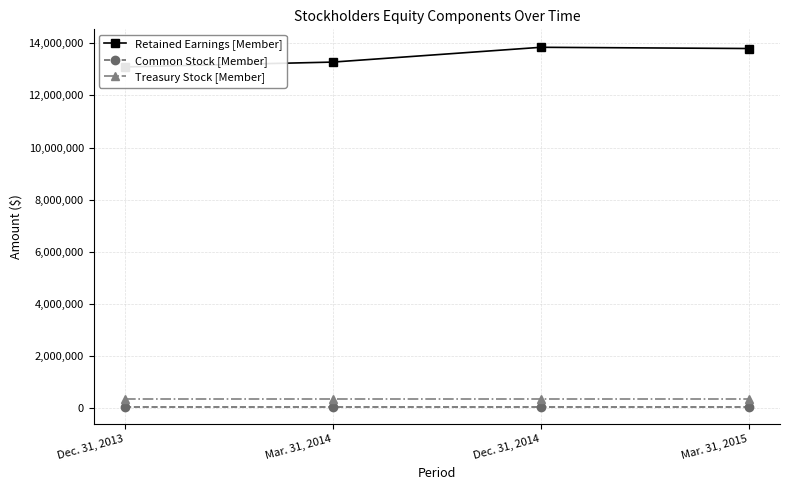

True or false: Common Stock [Member] has a value of 49532 at Mar. 31, 2015.

False